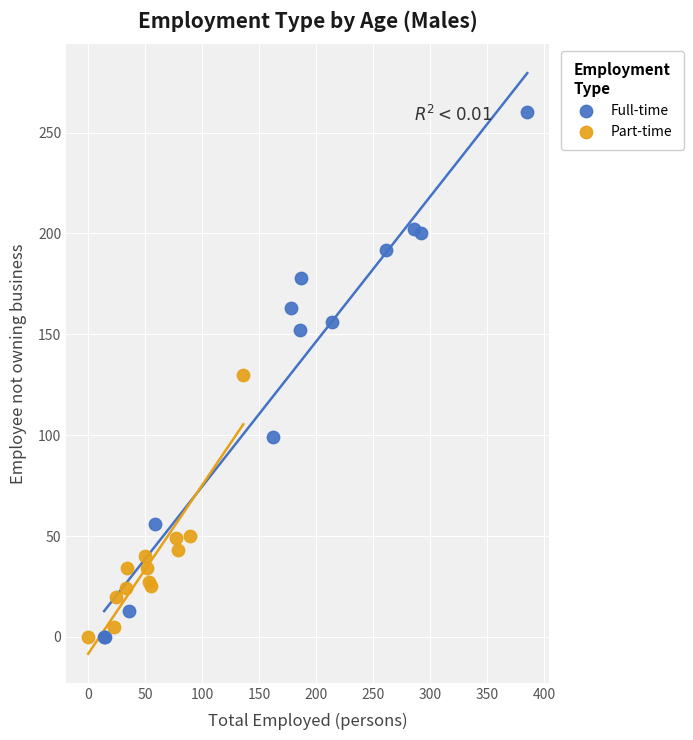

Which series has the widest spread of Y values?

Full-time